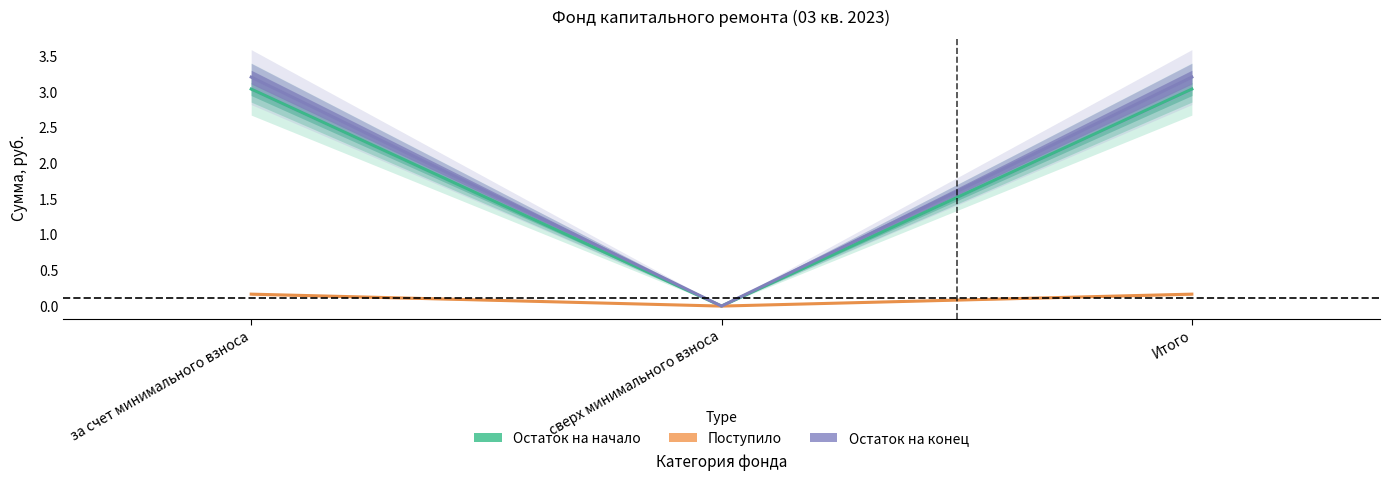

At which label does Estimate based on partial data reach its minimum?

сверх минимального взноса